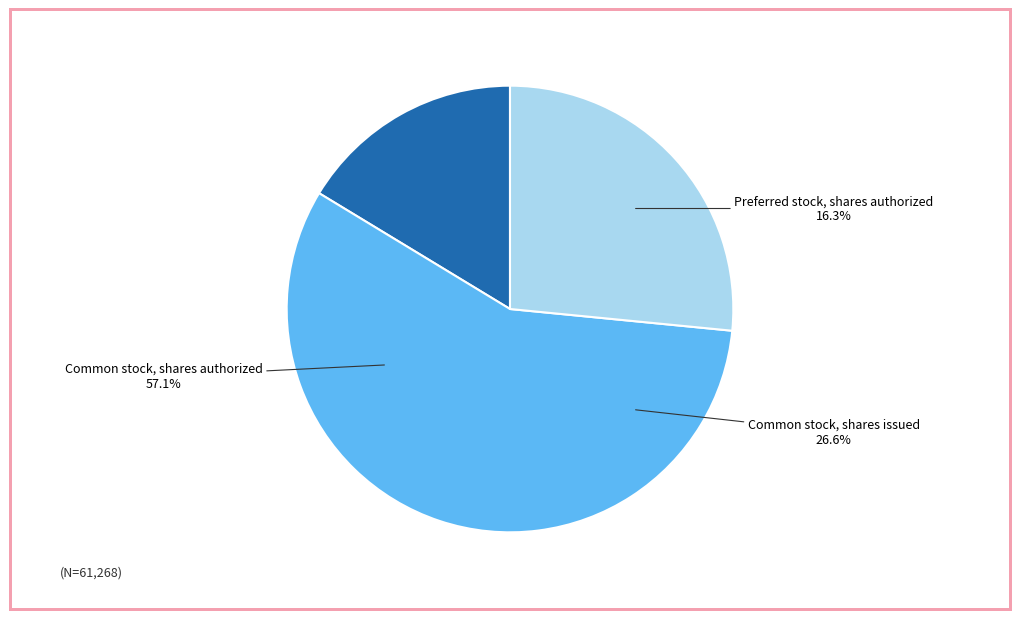

Is it true that Preferred stock, shares authorized is 16% of the pie?

True